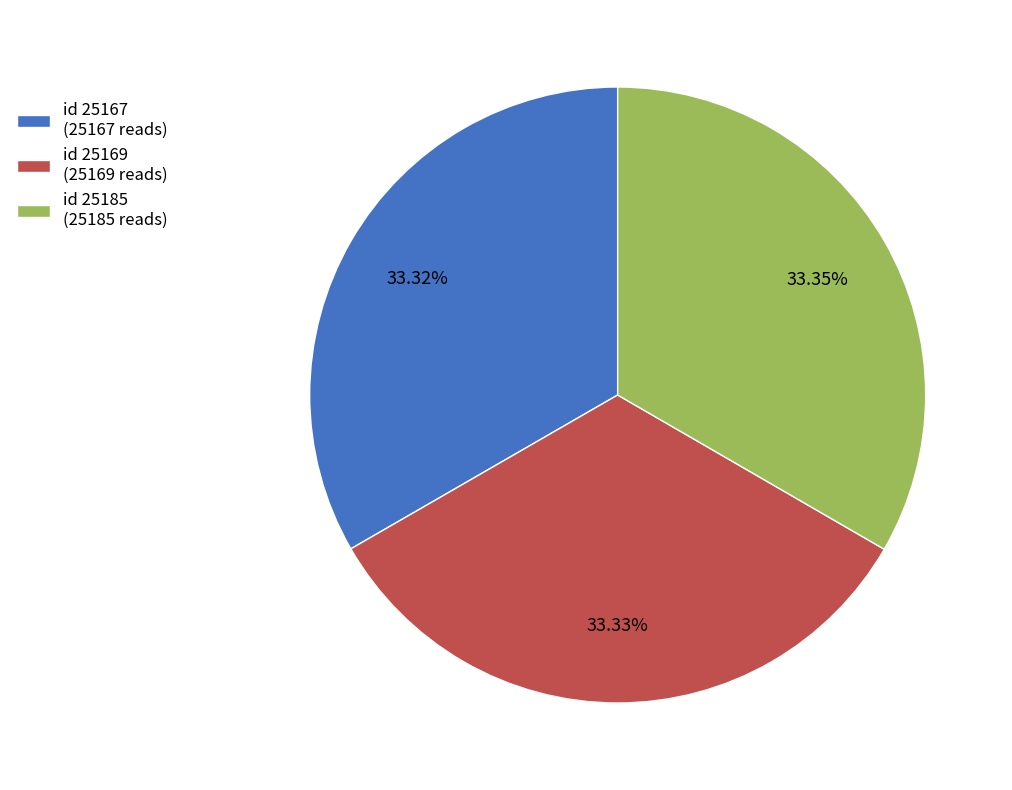

Approximately how many times larger is the value at id 25185 (25185 reads) compared to id 25167 (25167 reads)?

1.0